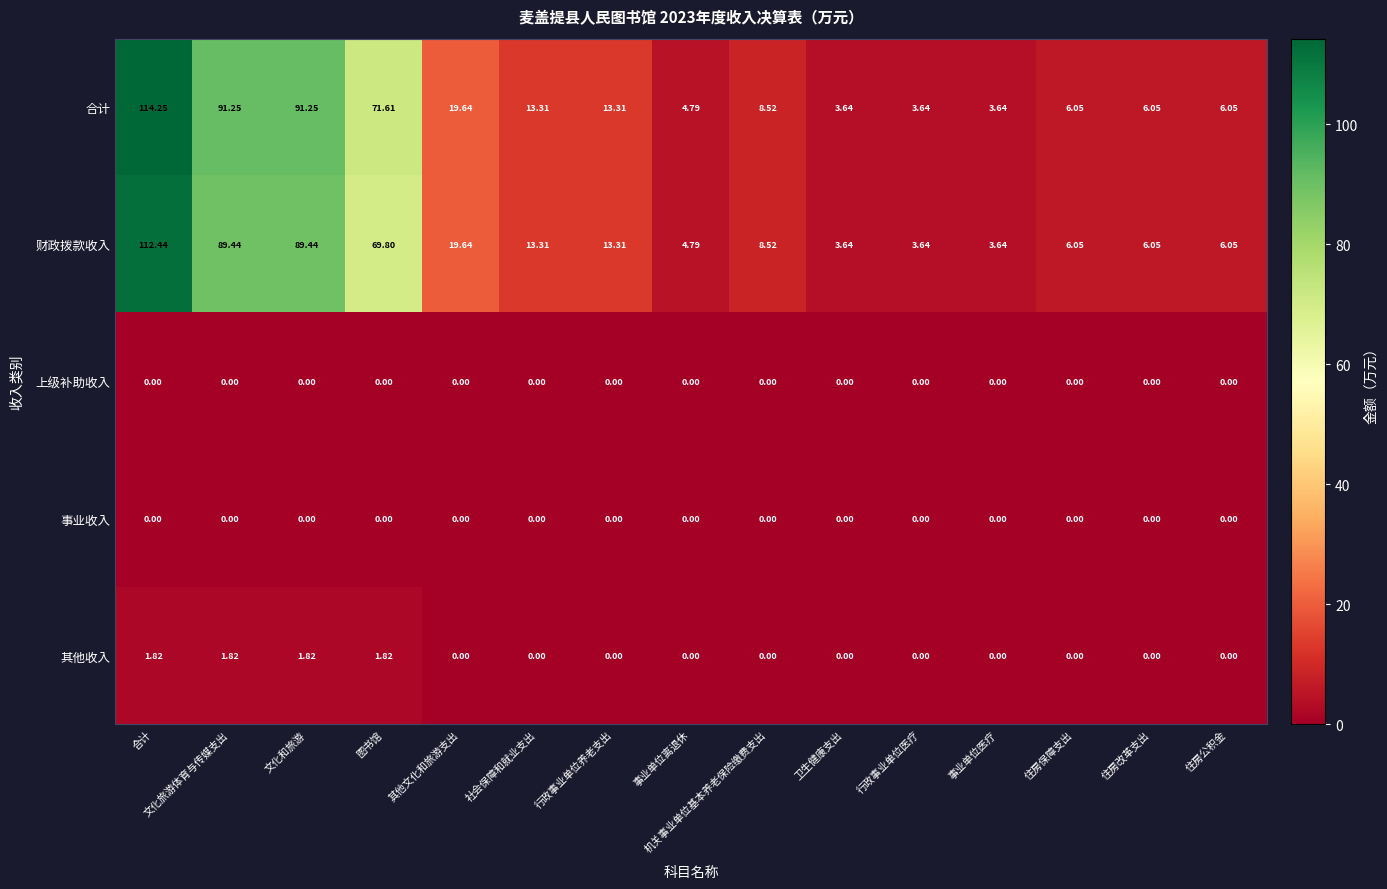

What is the total value across all series at 社会保障和就业支出?

26.6